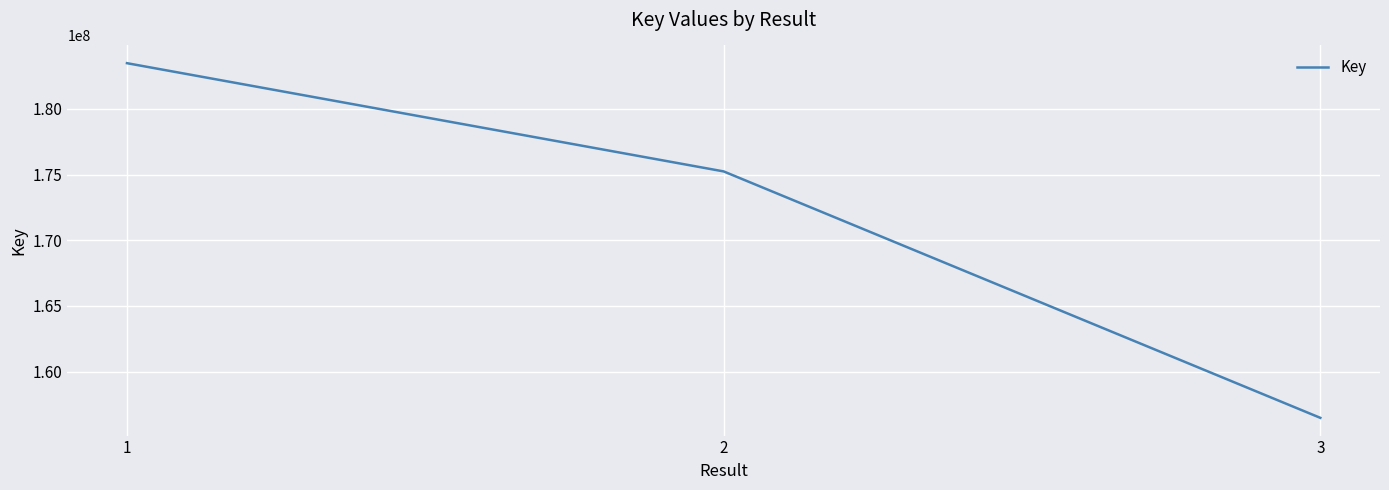

Reading left to right, extract all data points from this chart.

183479037	175238596	156475972